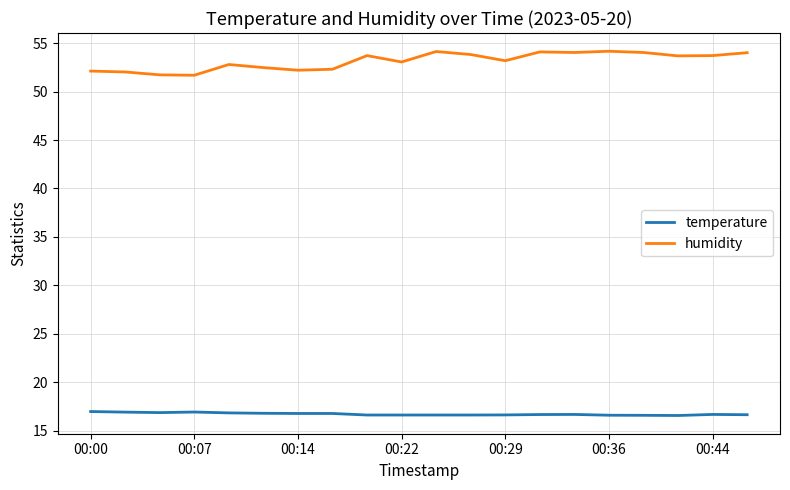

What is the difference between the maximum and minimum values in the humidity series?

2.5